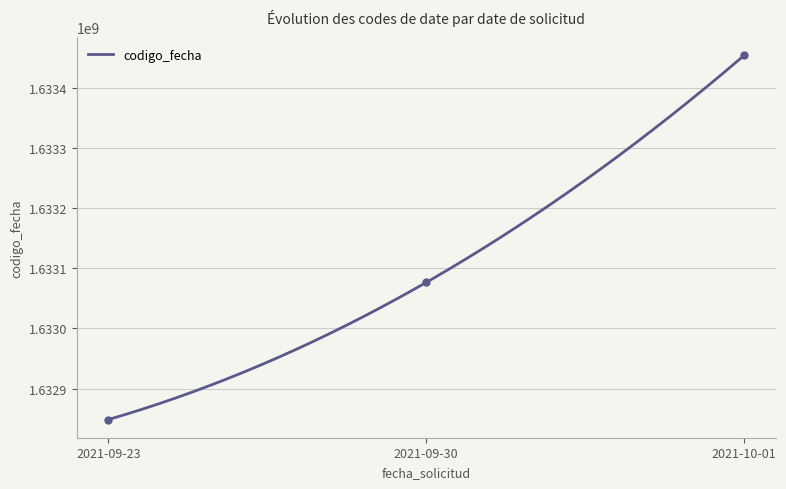

What is the change in value from 2021-10-01 to 2021-09-30?

-377126